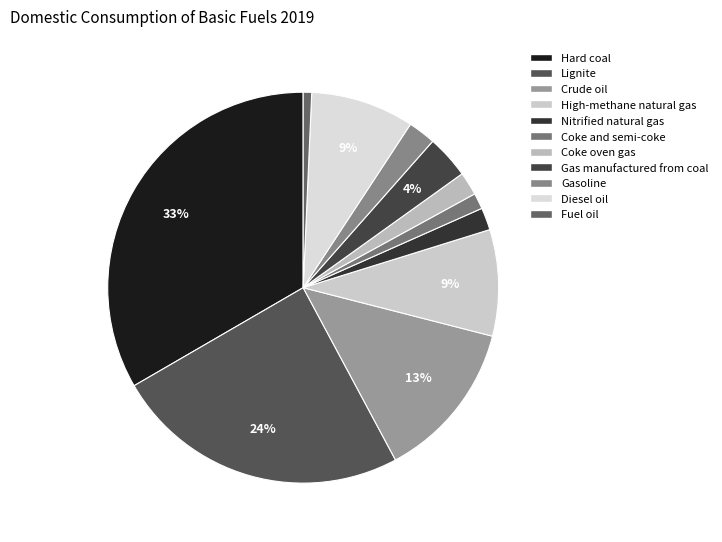

How many slices are in this pie chart?

11